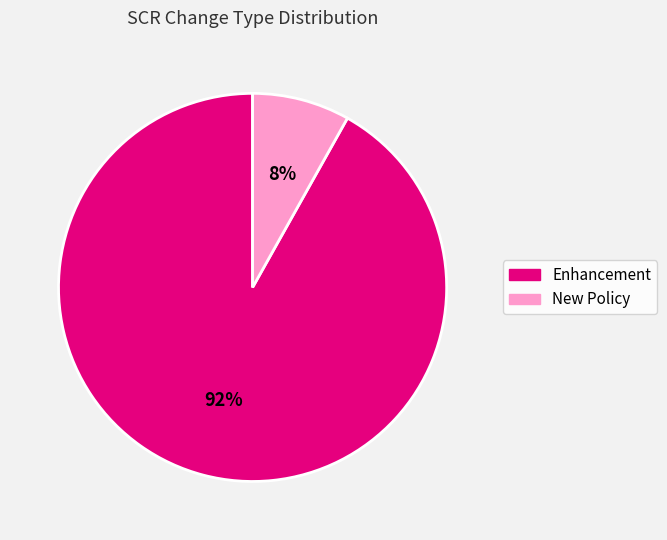

Combined, do Enhancement and New Policy account for over 50%?

Yes